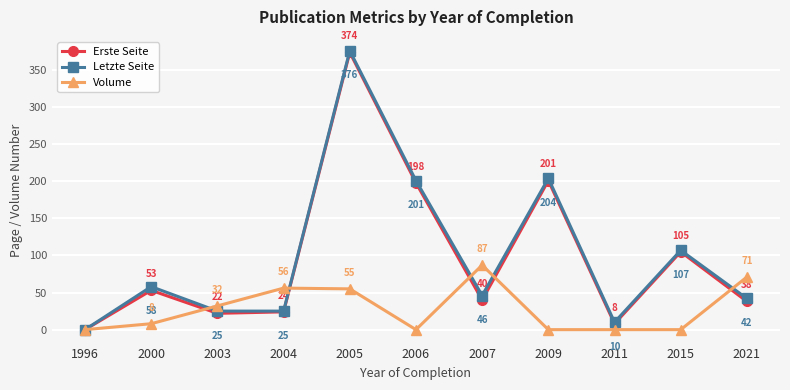

Which series has the widest spread of values?

Letzte Seite